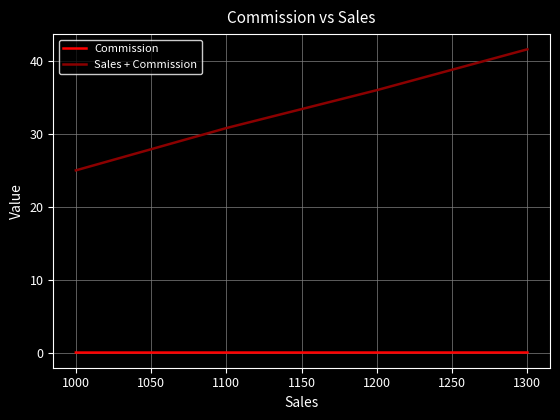

What is the spread (max minus min) of values at 1100?

30.8